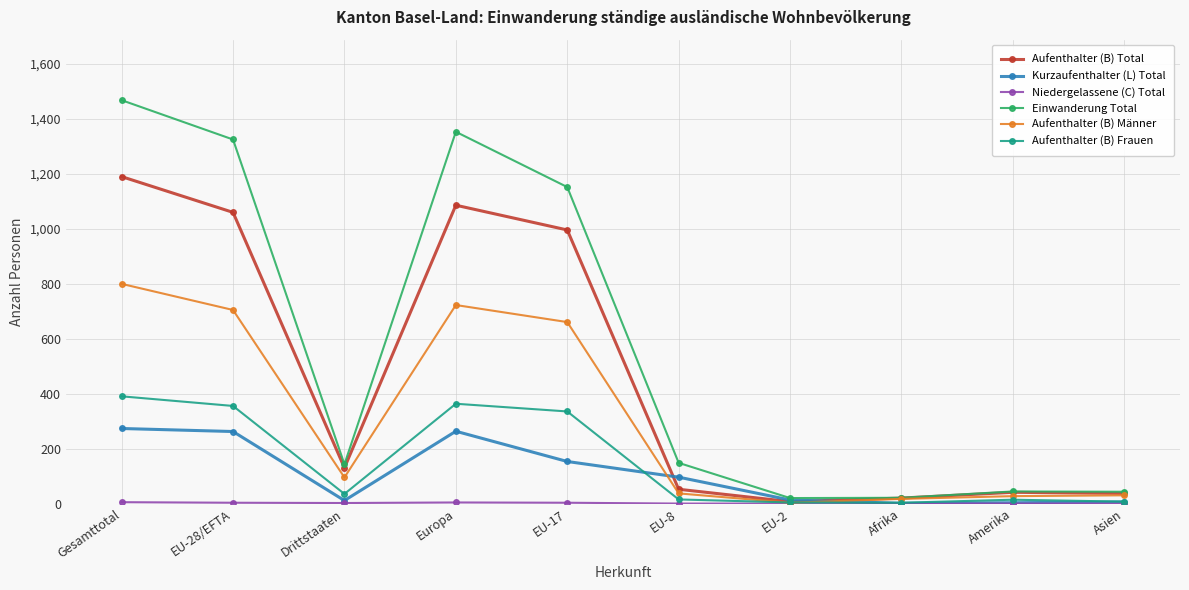

Where does the Einwanderung Total series first go above 148?

Gesamttotal